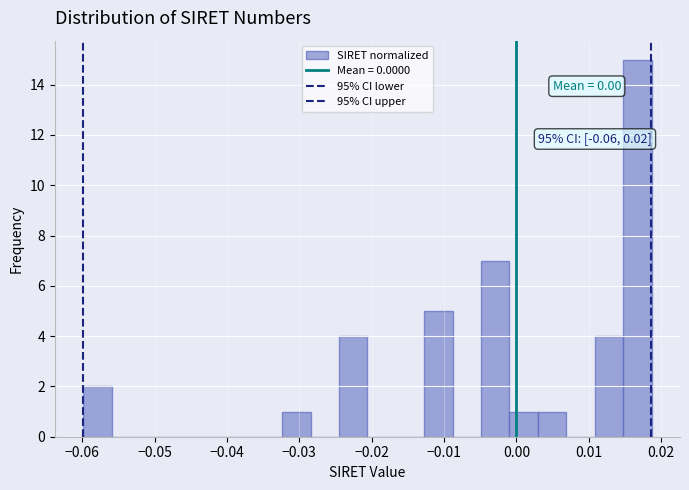

Read against the x-axis, roughly where is the centre of the tallest bar?

0.017